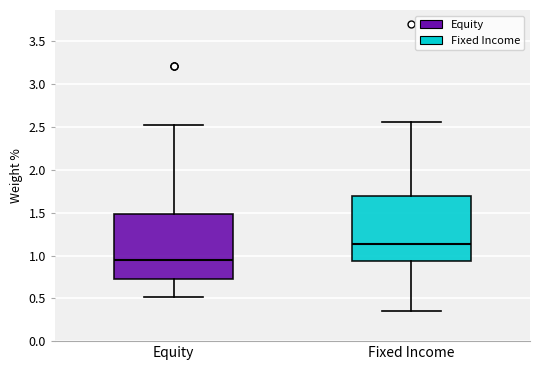

Where is the upper edge of the box for Fixed Income on the y-axis? The values are not printed on the chart, so give them approximately, as read against the axis.

1.70